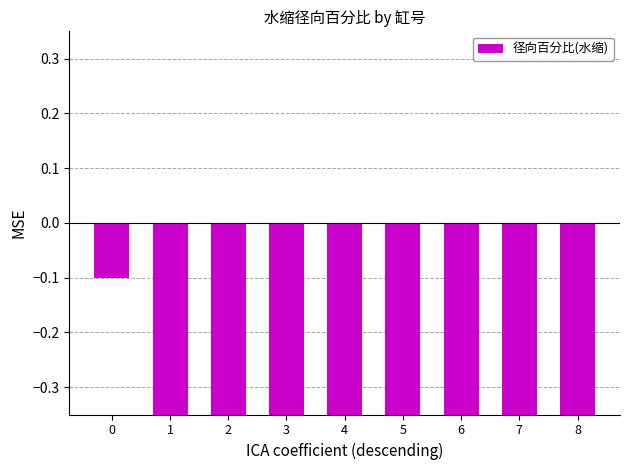

How many values are below -1?

4